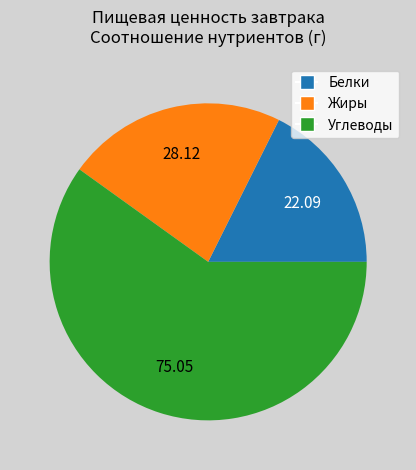

Which slice is the smallest?

Белки